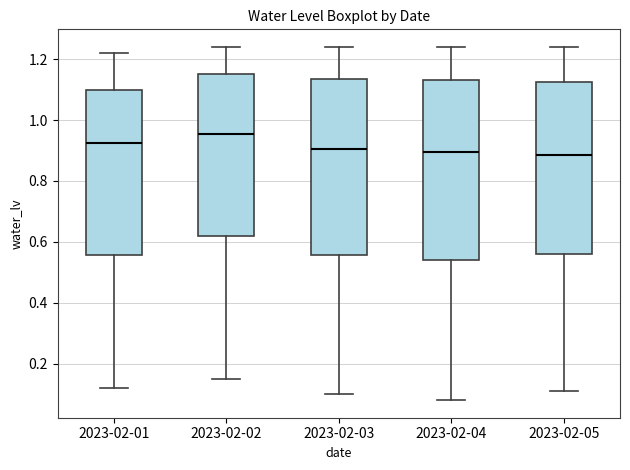

Where is the upper edge of the box for 2023-02-01 on the y-axis? The values are not printed on the chart, so give them approximately, as read against the axis.

1.10